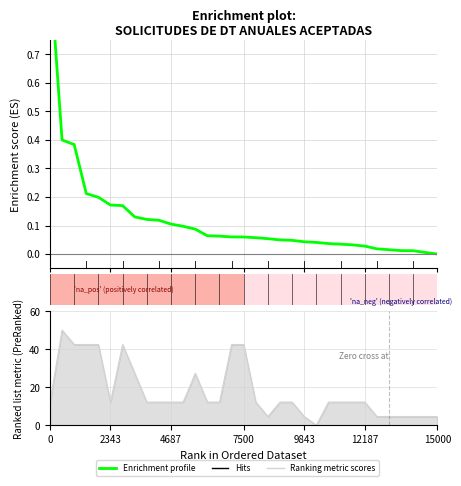

Read the value at 5.

0.2